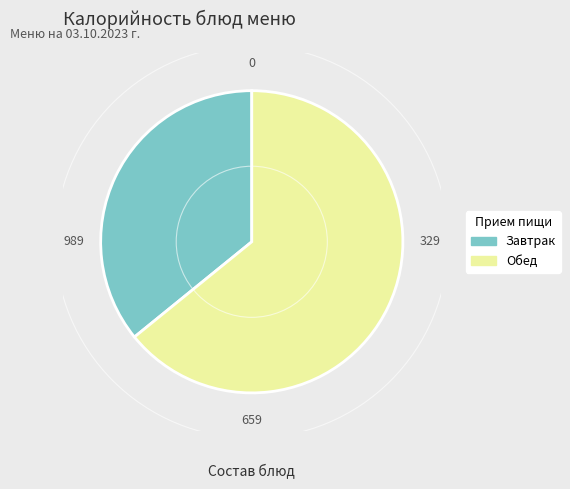

The Завтрак slice represents 41% of the pie. True or false?

False